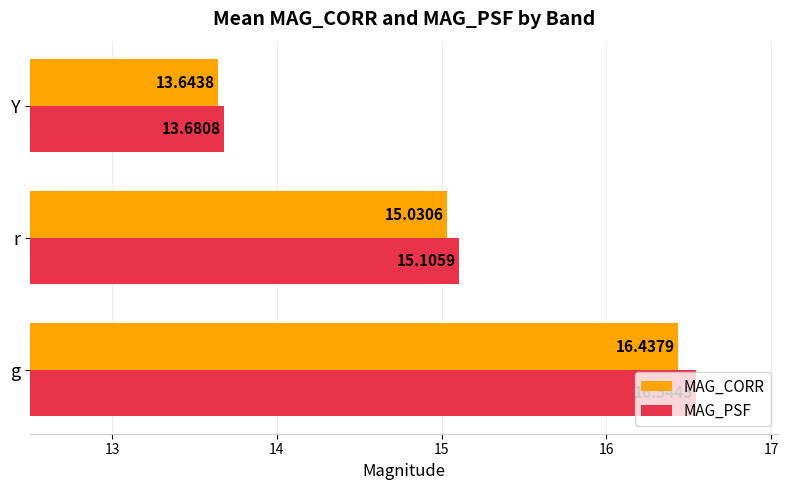

At how many categories does at least one series exceed 15?

2